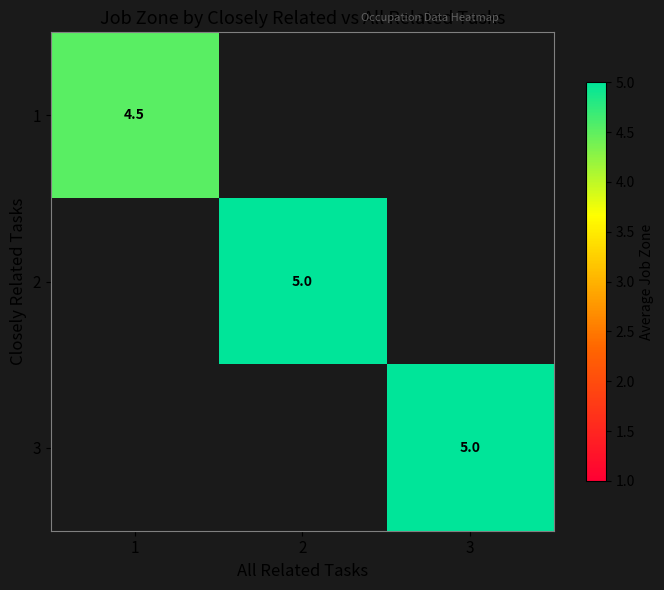

Count the number of data series in this chart.

3